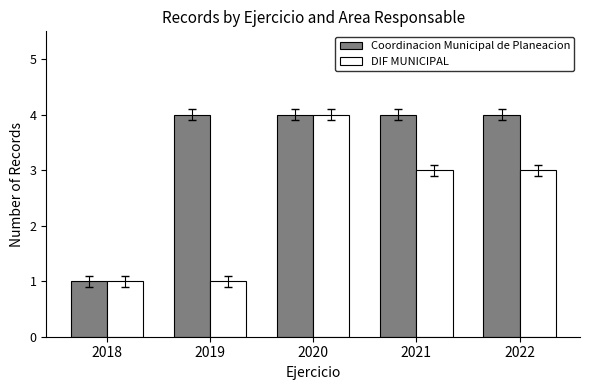

How many Coordinacion Municipal de Planeacion values are between 4 and 5?

4